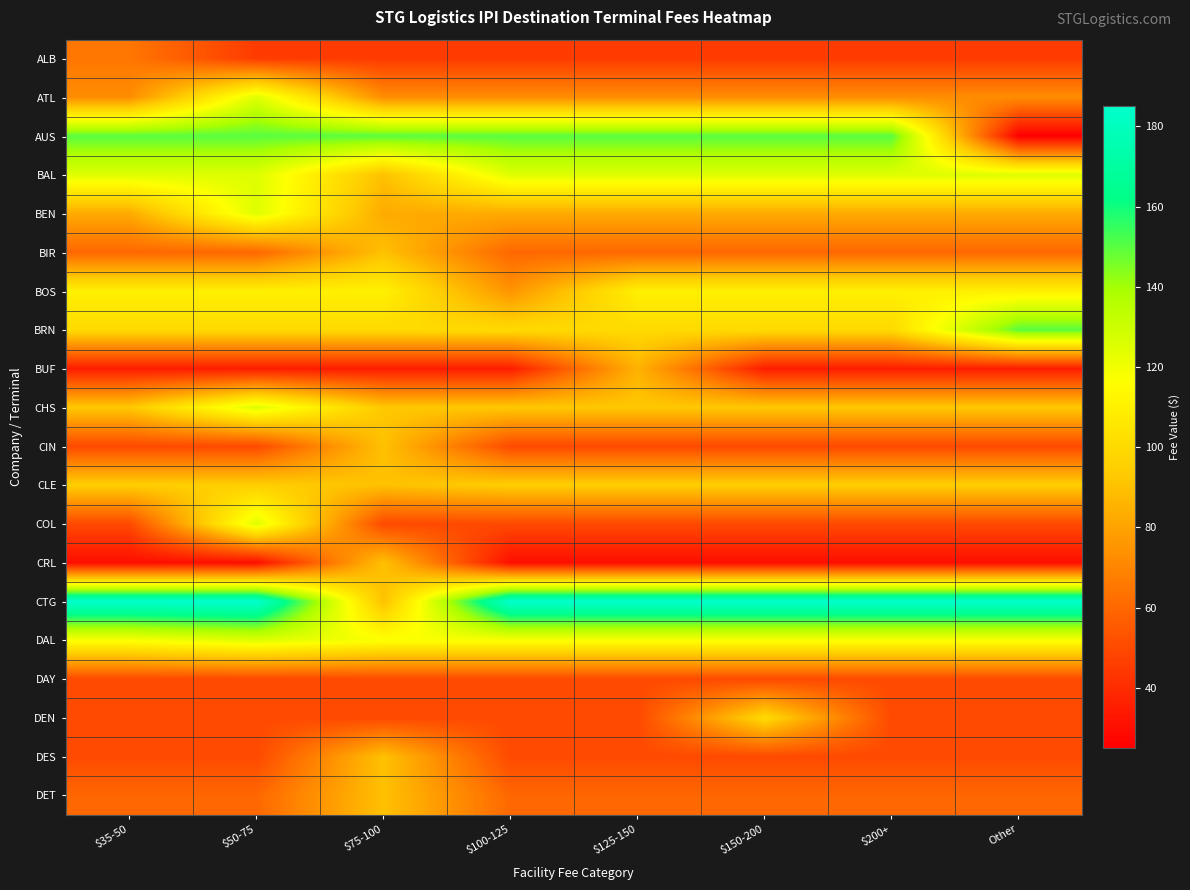

How many distinct data groups are displayed?

20